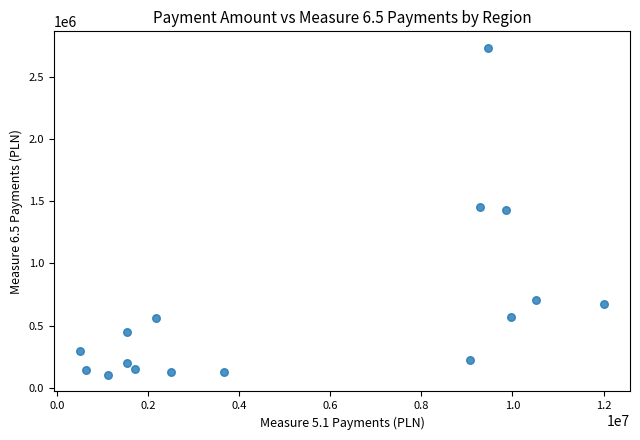

What is the range of Y values (max minus min)?

2632149